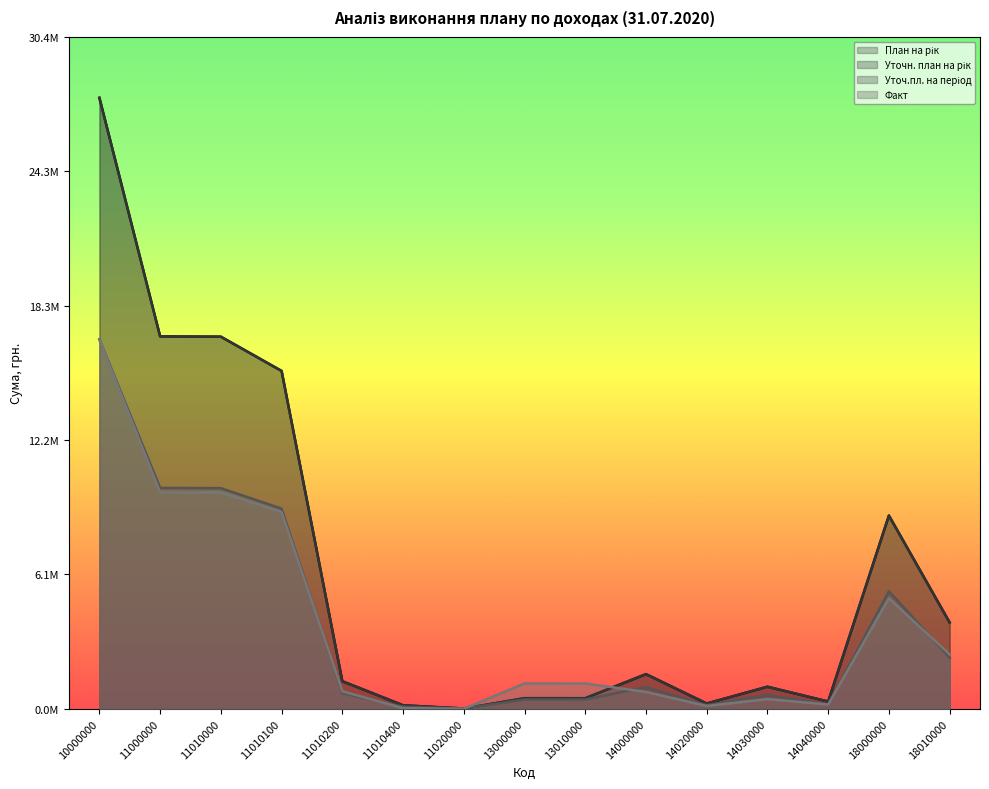

What is the lowest value of the Уточн. план на рік series?

13000.0